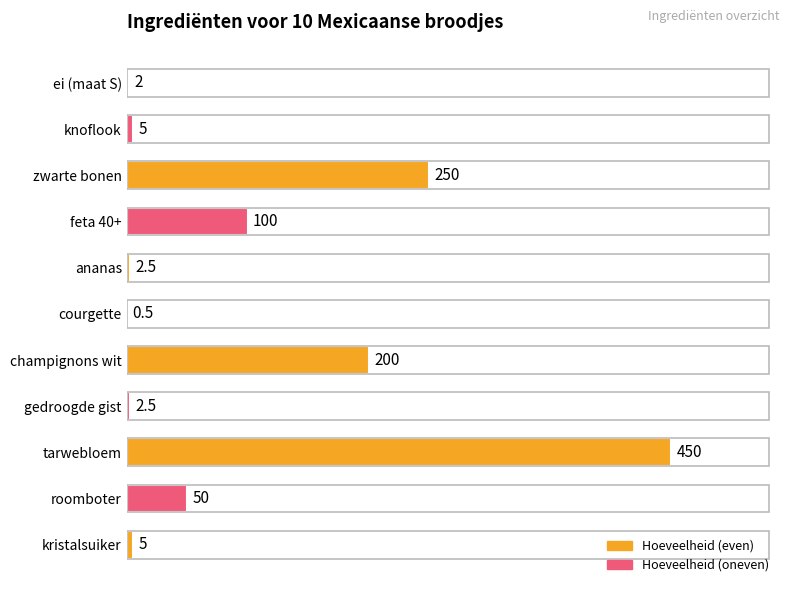

At which category does the chart reach its peak across all series?

tarwebloem